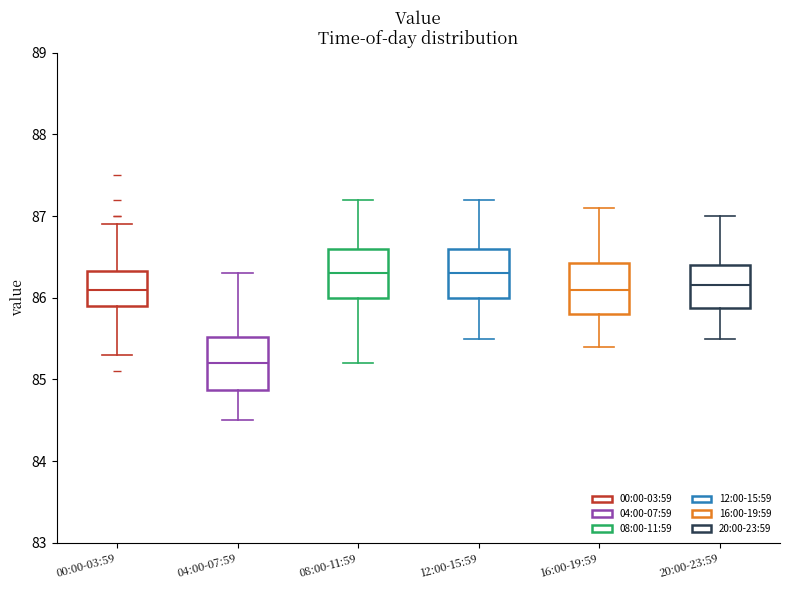

Reading left to right, read every box against the y-axis: the position of its median line, the range the box covers, and the ends of its whiskers. The values are not printed on the chart, so give them approximately, as read against the axis.

00:00-03:59: median 86.1, box 85.9 to 86.3, whiskers 85.3 to 86.9
04:00-07:59: median 85.2, box 84.9 to 85.5, whiskers 84.5 to 86.3
08:00-11:59: median 86.3, box 86.0 to 86.6, whiskers 85.2 to 87.2
12:00-15:59: median 86.3, box 86.0 to 86.6, whiskers 85.5 to 87.2
16:00-19:59: median 86.1, box 85.8 to 86.4, whiskers 85.4 to 87.1
20:00-23:59: median 86.2, box 85.9 to 86.4, whiskers 85.5 to 87.0